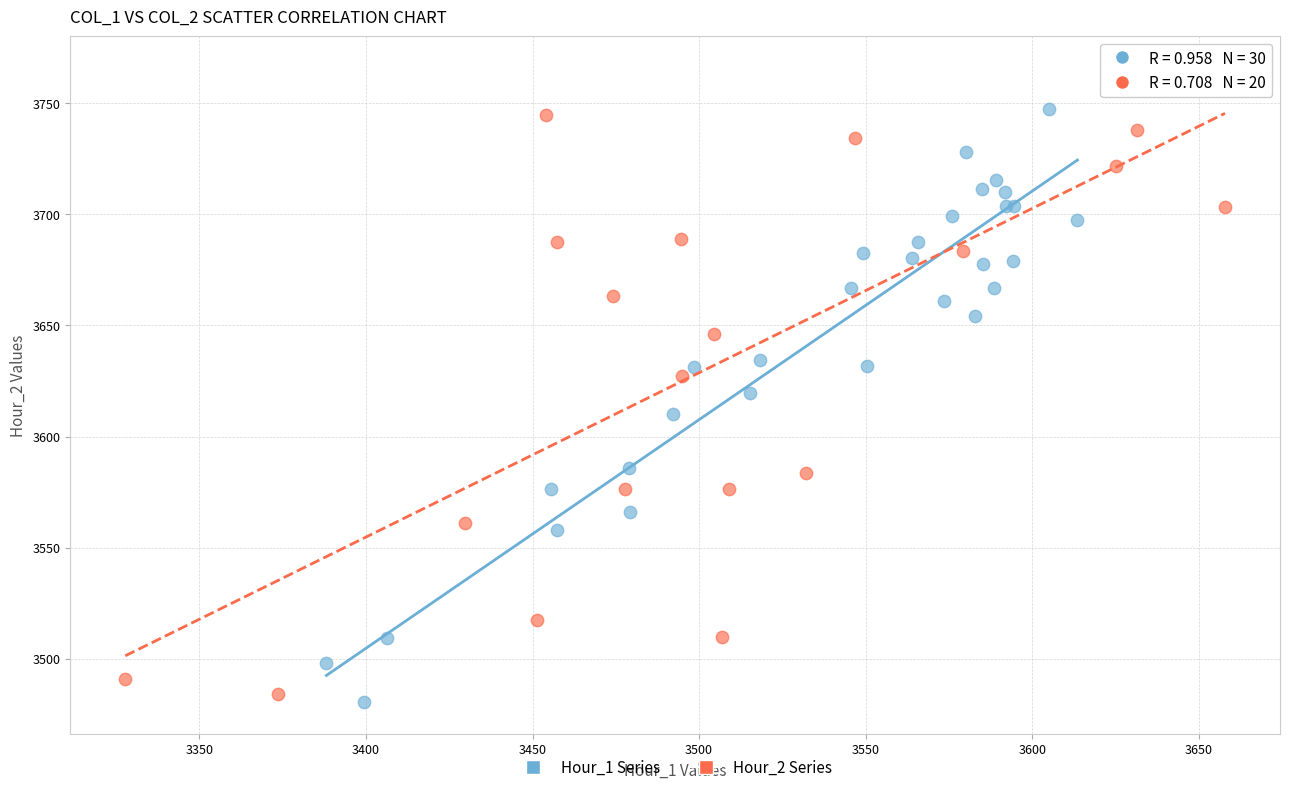

Which series contains the highest Y value?

Hour_2 Series